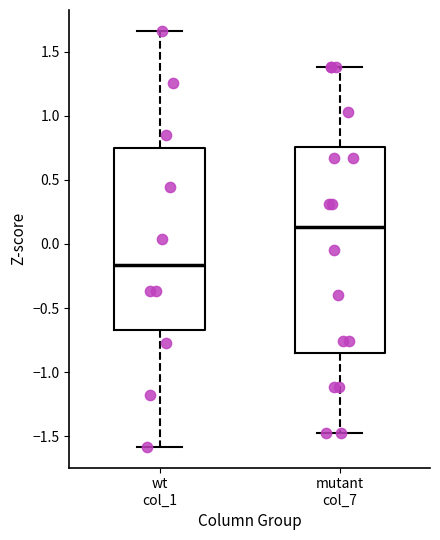

Which box is the tallest, from its lower edge to its upper edge?

mutant col_7